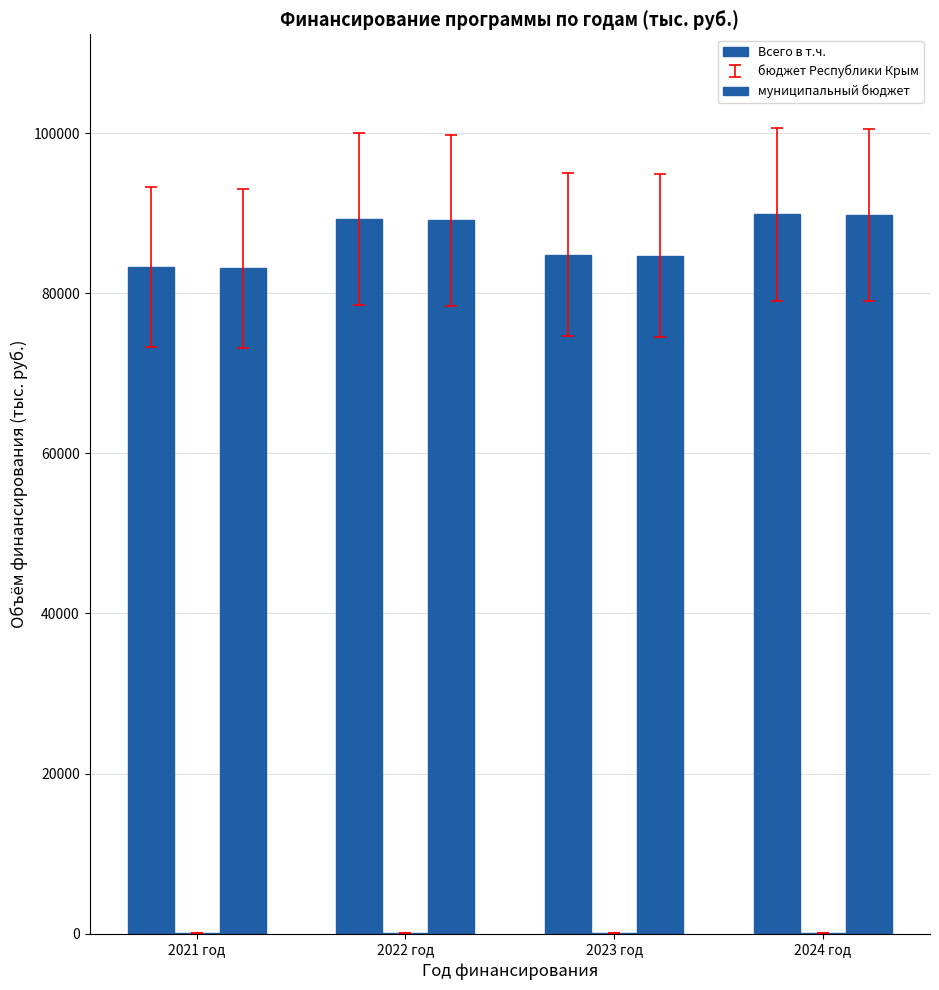

Reading left to right, extract all data points from this chart.

Всего в т.ч.: 2021 год=83230.0	2022 год=89260.9	2023 год=84833.2	2024 год=89878.7
бюджет Республики Крым: 2021 год=122.6	2022 год=126.0	2023 год=126.0	2024 год=126.0
муниципальный бюджет: 2021 год=83107.4	2022 год=89134.9	2023 год=84707.2	2024 год=89752.7